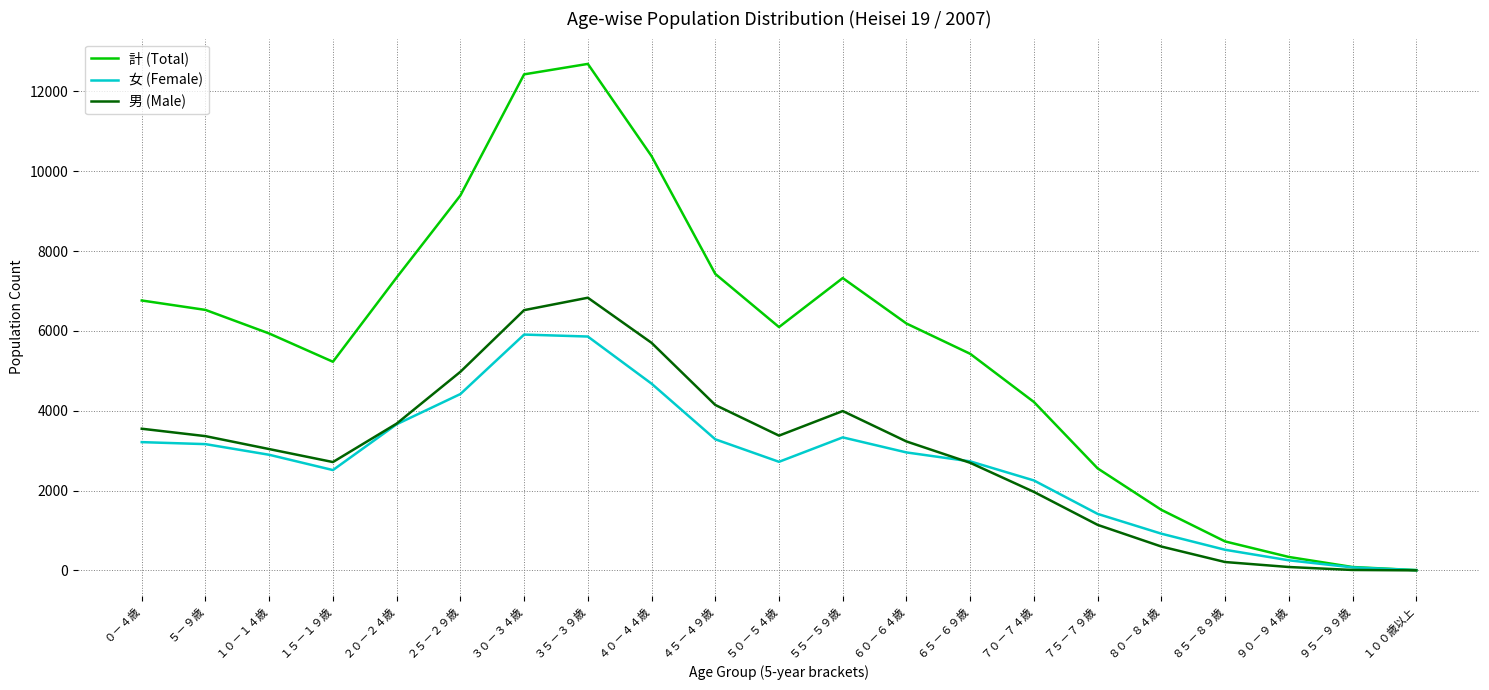

What position from the right is ５５－５９歳?

10